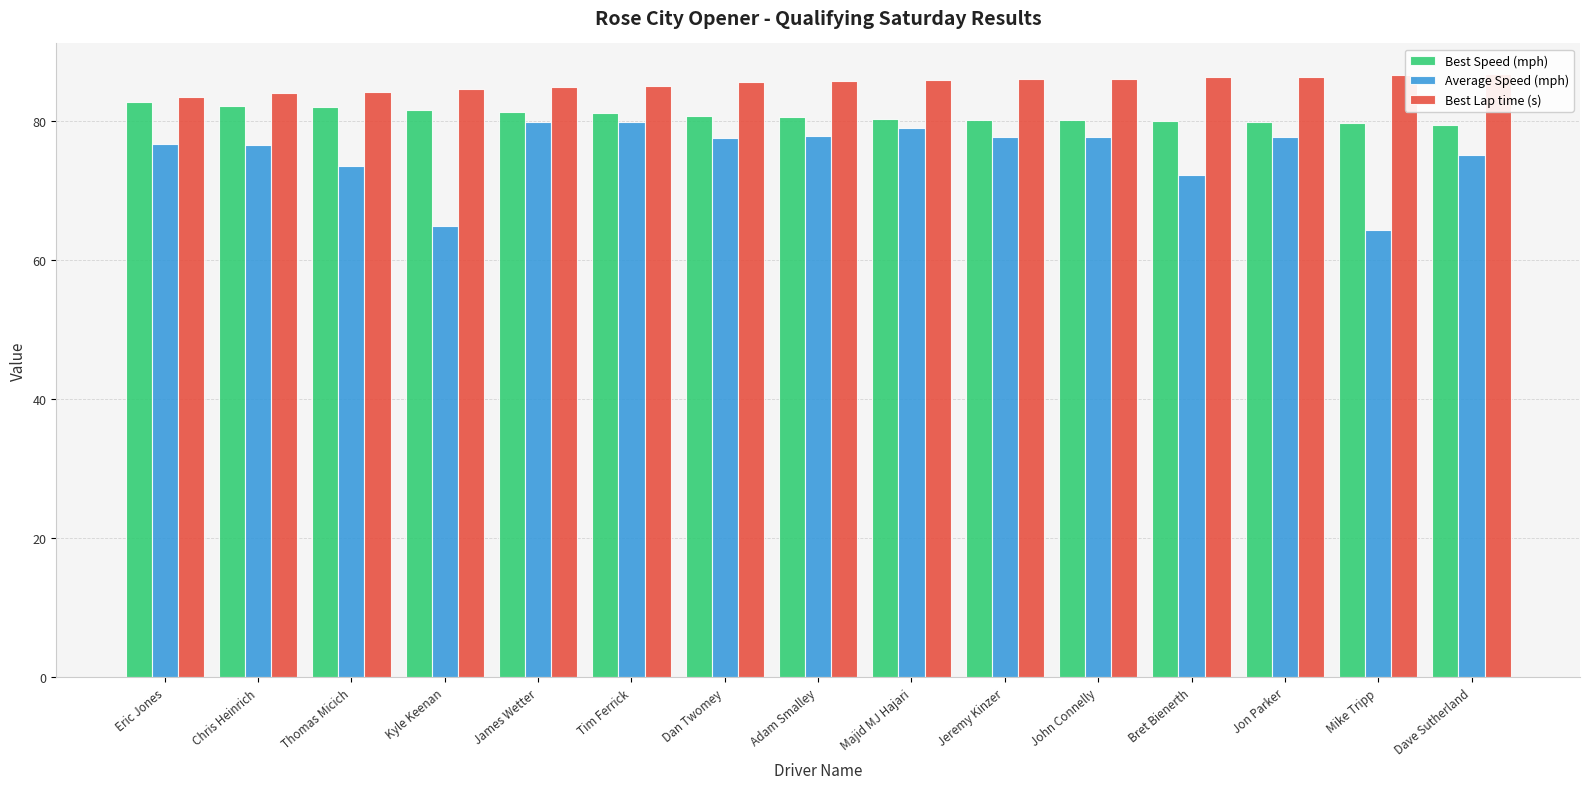

What is the minimum value shown in the chart?

64.2